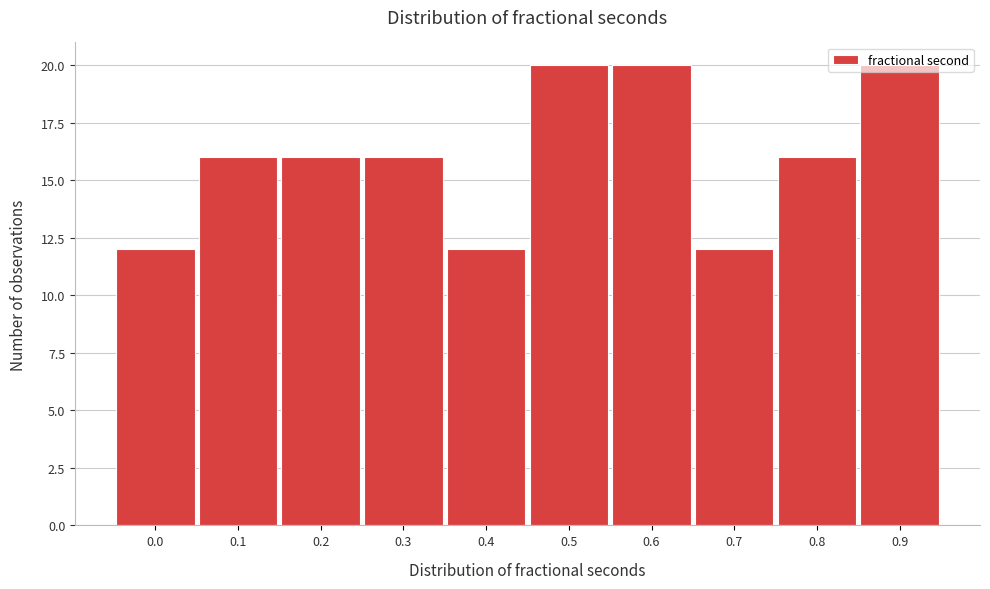

Between 0.3 and 0.5, which is larger?

0.5